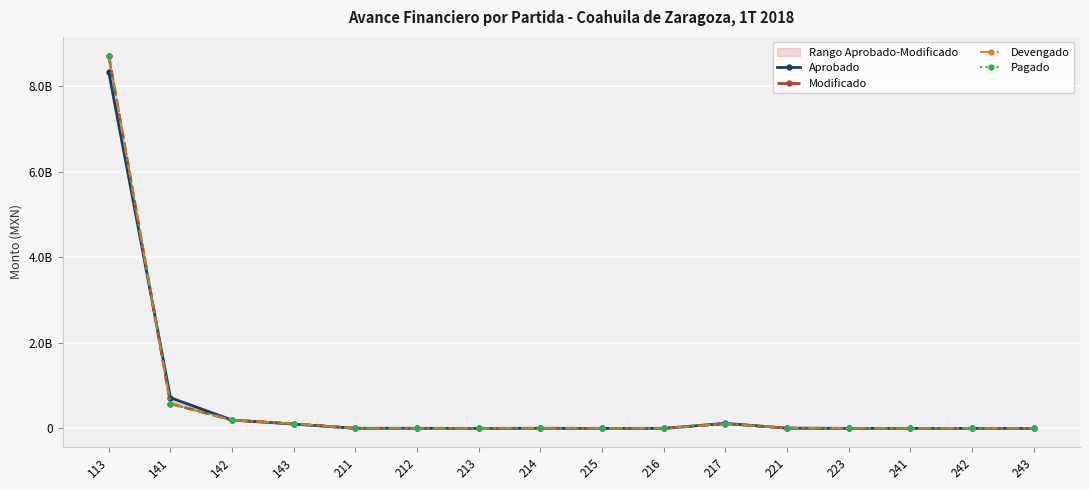

How many values in the Devengado series exceed 1630358?

8